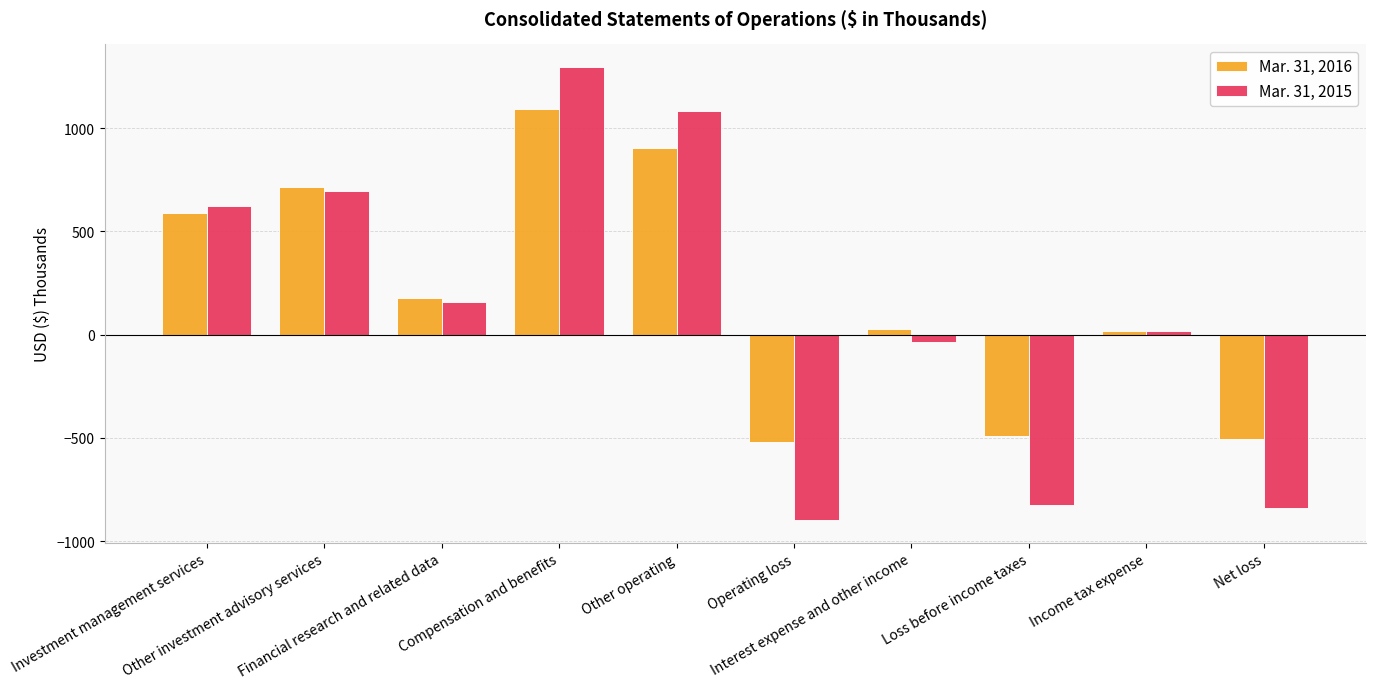

Count the number of categories in the chart.

10